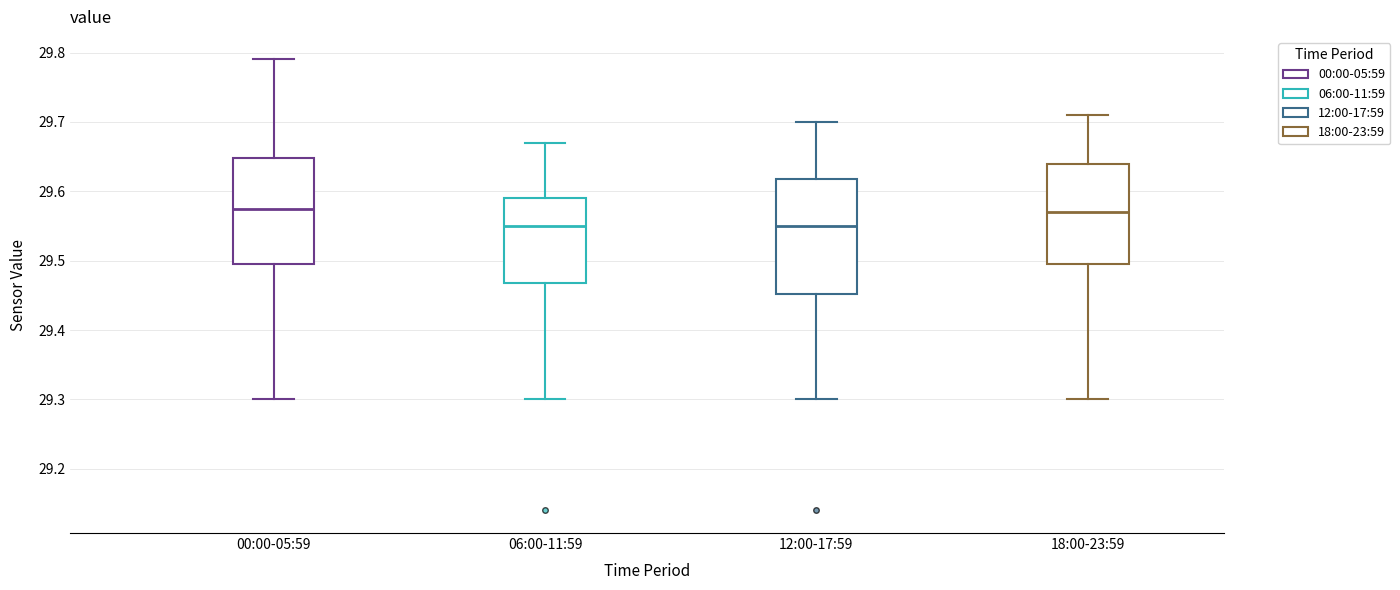

Where is the upper edge of the box for 00:00-05:59 on the y-axis? The values are not printed on the chart, so give them approximately, as read against the axis.

29.65